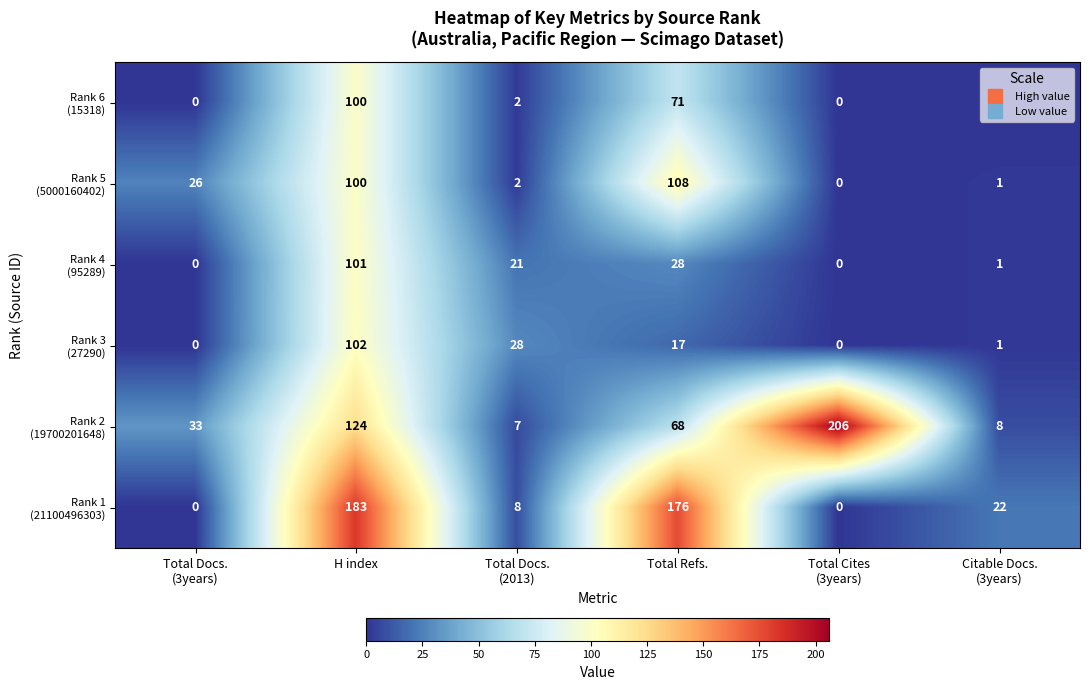

What is the difference between the highest and lowest values at Total Refs.?

159